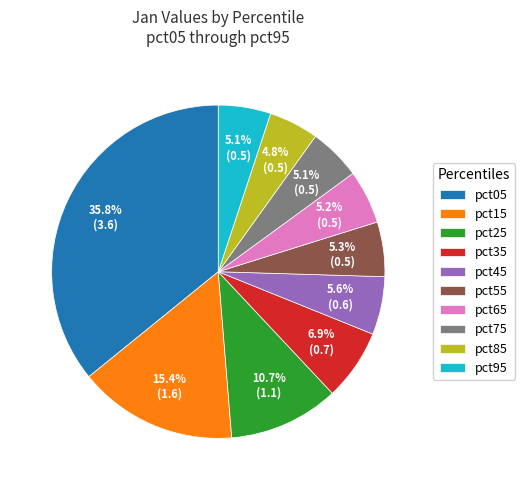

Does pct35 account for over 50% of the chart?

No